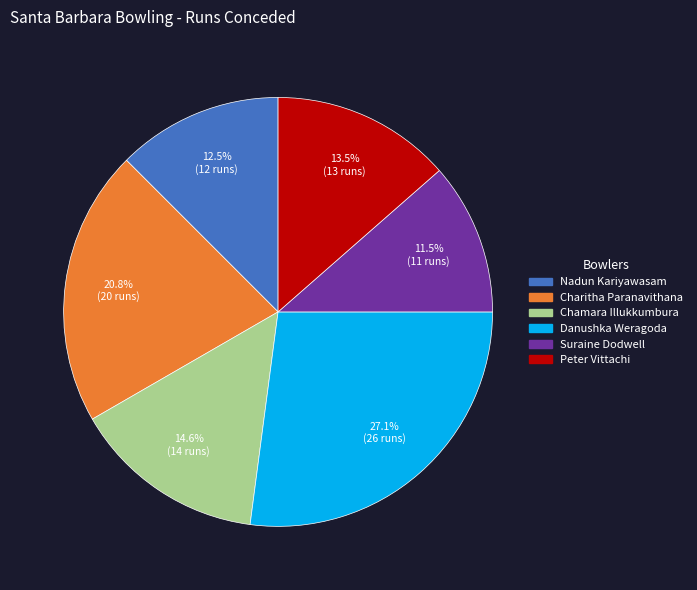

Combined, what portion of the pie is Chamara Illukkumbura and Nadun Kariyawasam?

27.1%